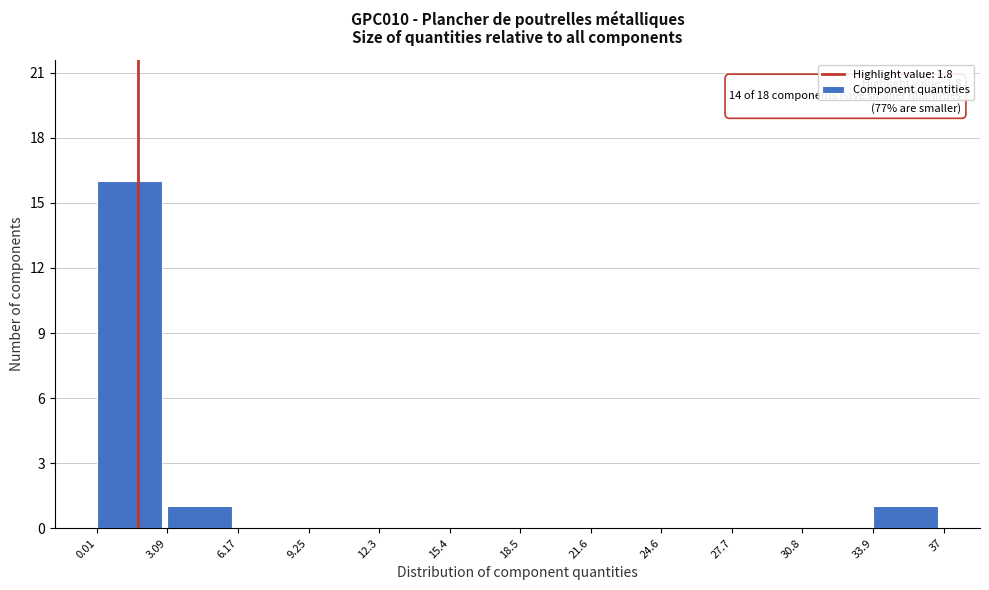

Which range on the x-axis has the tallest bar?

0.01 to 3.09